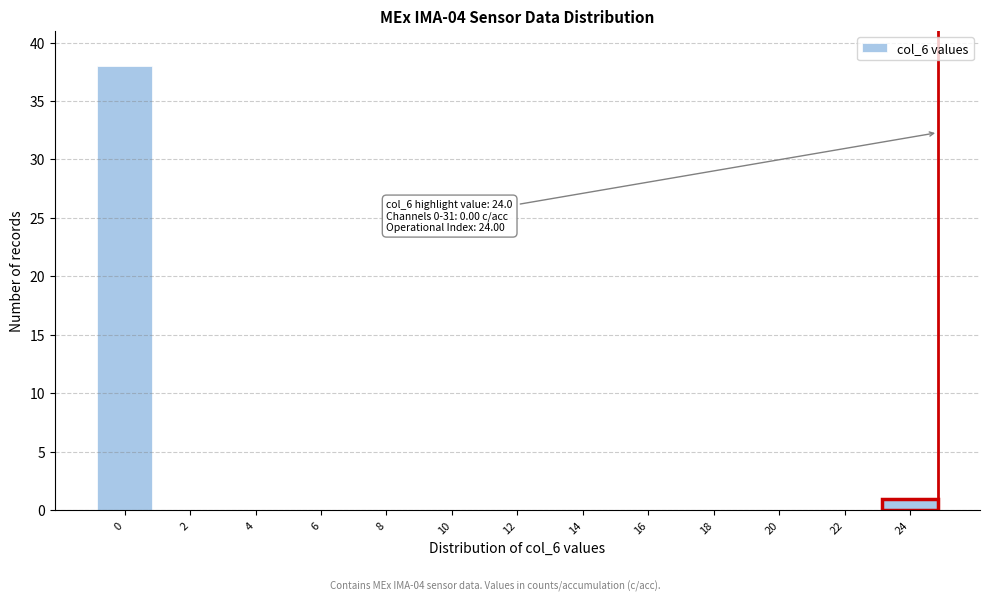

Reading left to right, list all the values displayed in this chart.

0=38	2=0	4=0	6=0	8=0	10=0	12=0	14=0	16=0	18=0	20=0	22=0	24=1